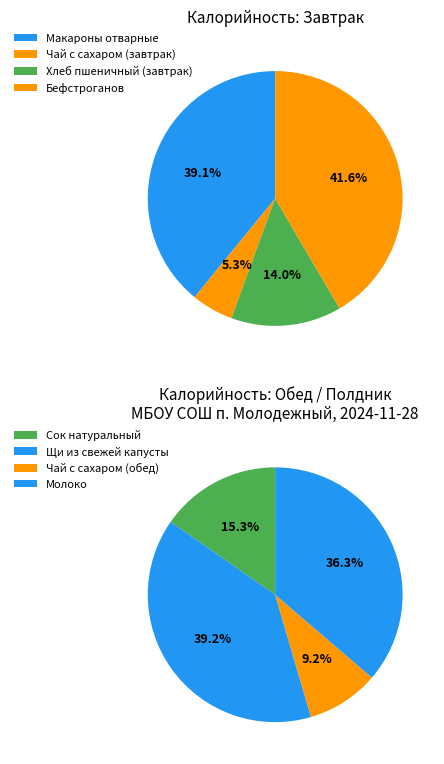

Which category has the smallest portion of the pie?

Чай с сахаром (завтрак)